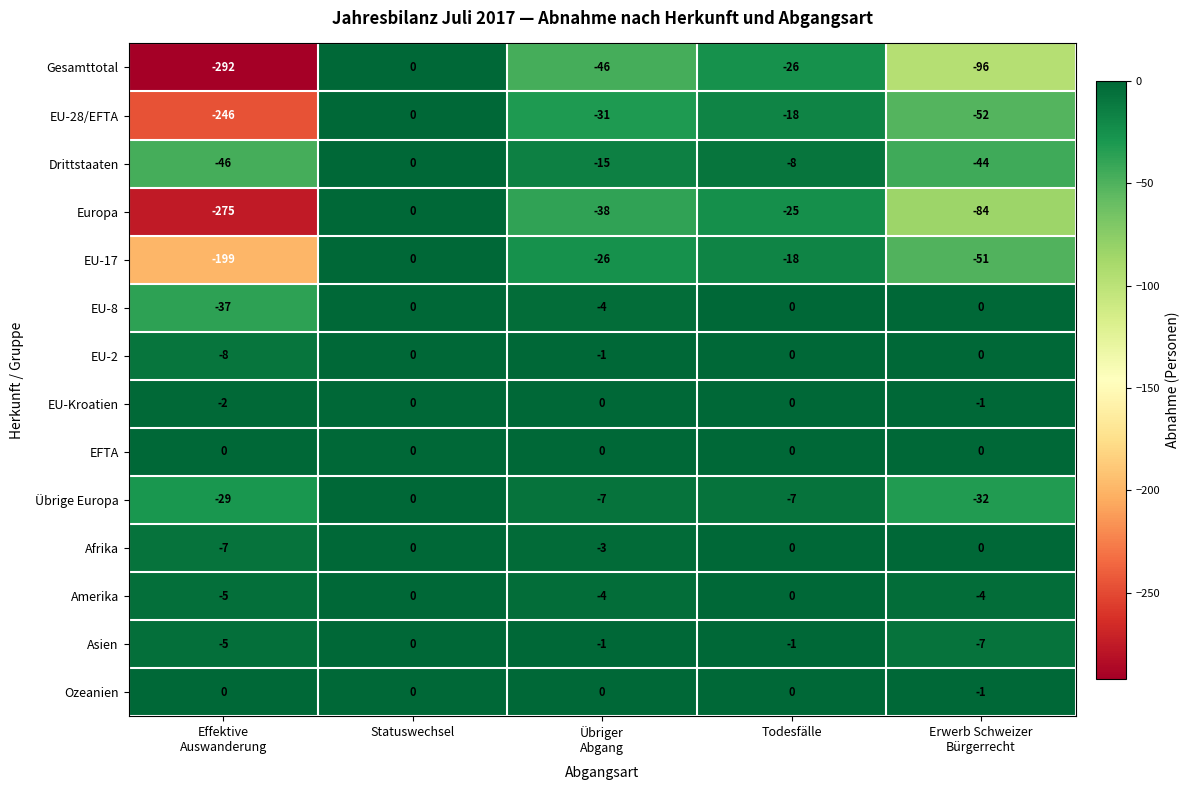

What is the sum of all Asien values?

-14